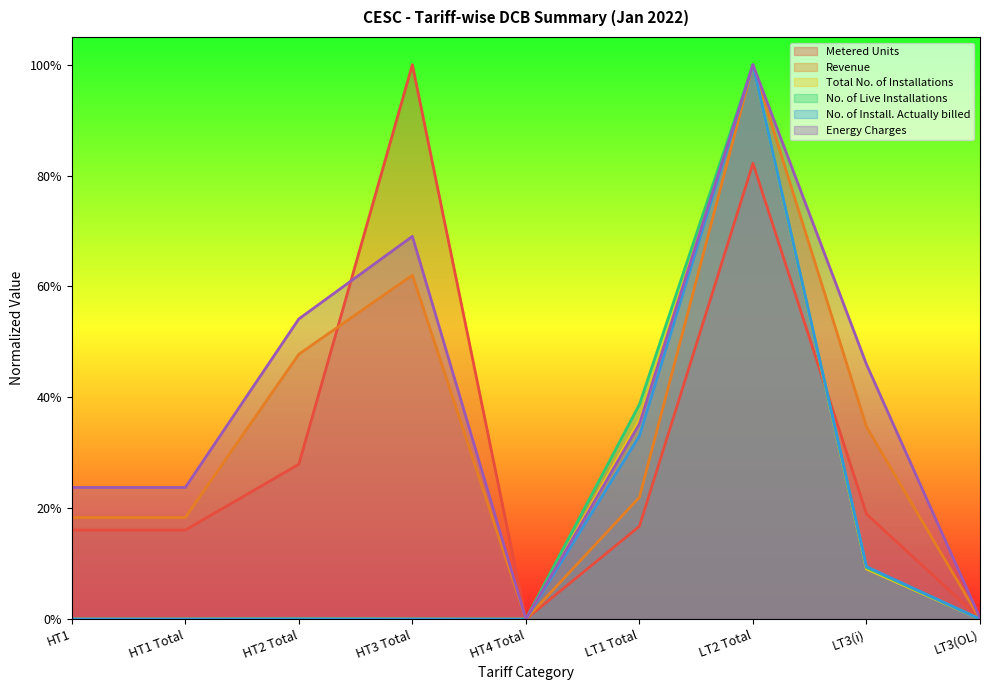

How many lines are shown in the chart?

6